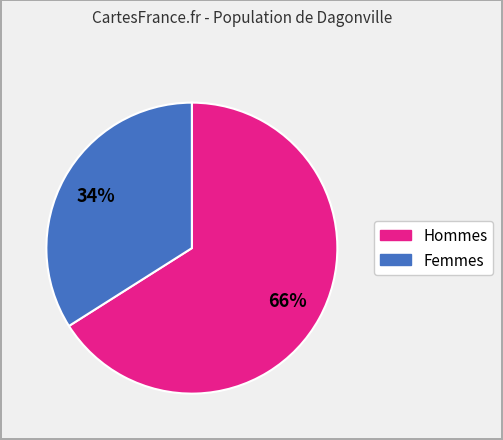

To the nearest percent, what is the average slice percentage?

50%